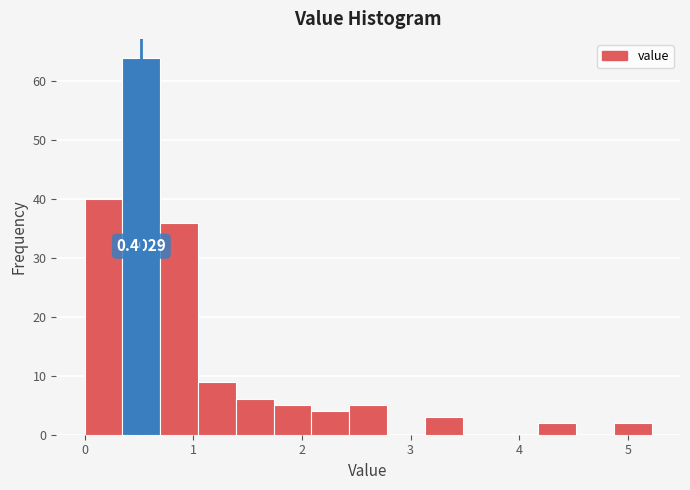

Read against the x-axis, roughly where is the centre of the tallest bar?

0.5